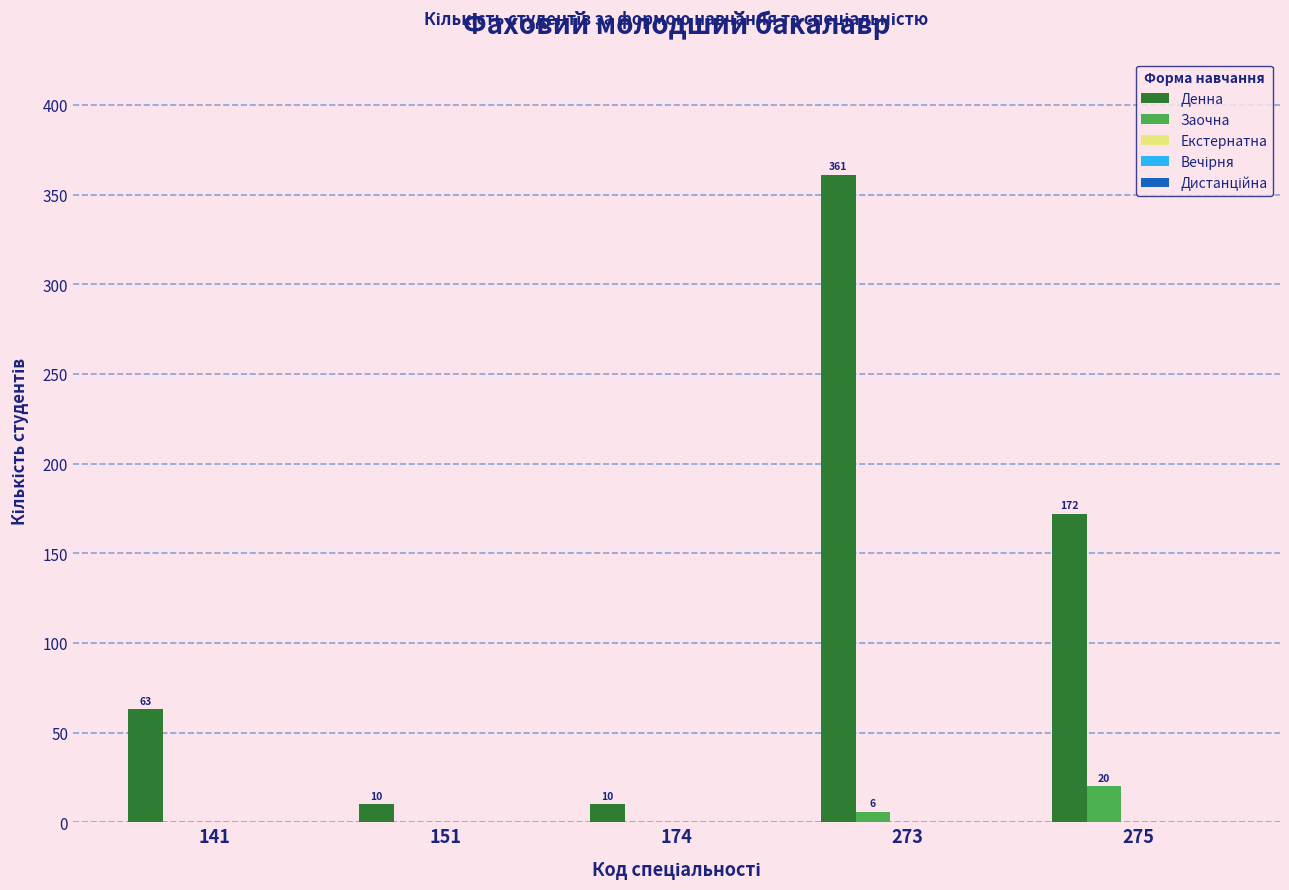

Which series has the largest total across all categories?

Денна